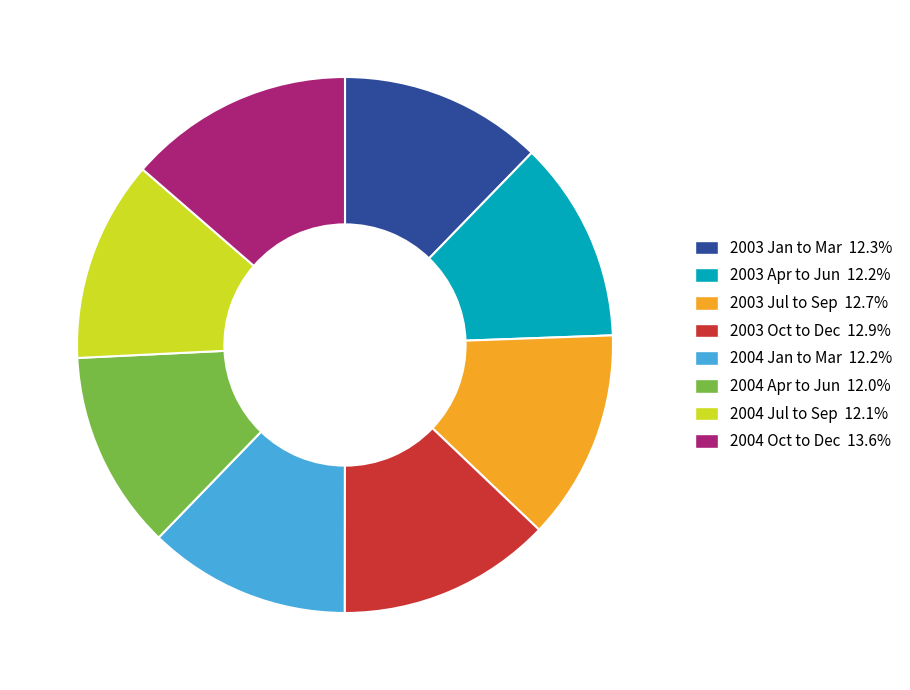

Approximately how many times larger is the value at 2003 Apr to Jun compared to 2004 Oct to Dec?

0.9